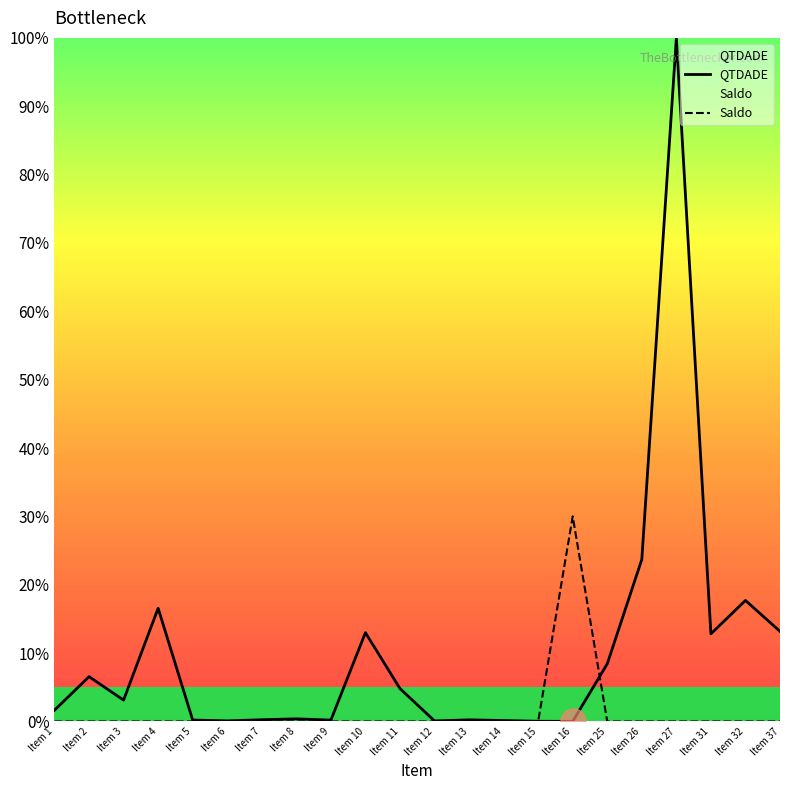

What is the maximum value shown in the chart?

100.0